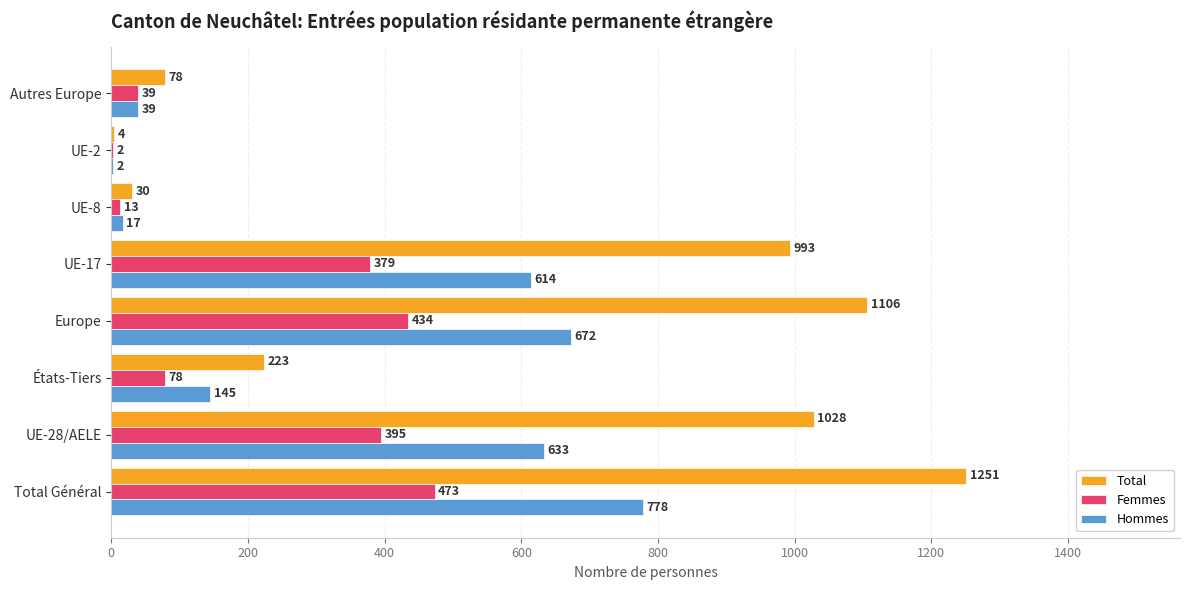

What is the sum of the Hommes values at États-Tiers and UE-28/AELE?

778